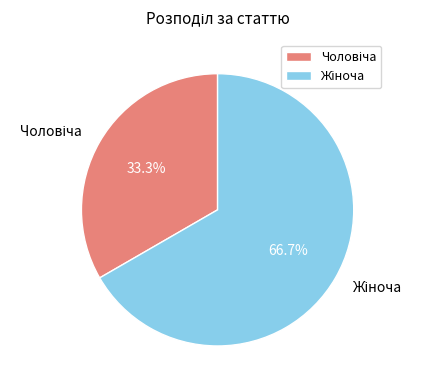

Is there a majority slice in this chart?

Yes